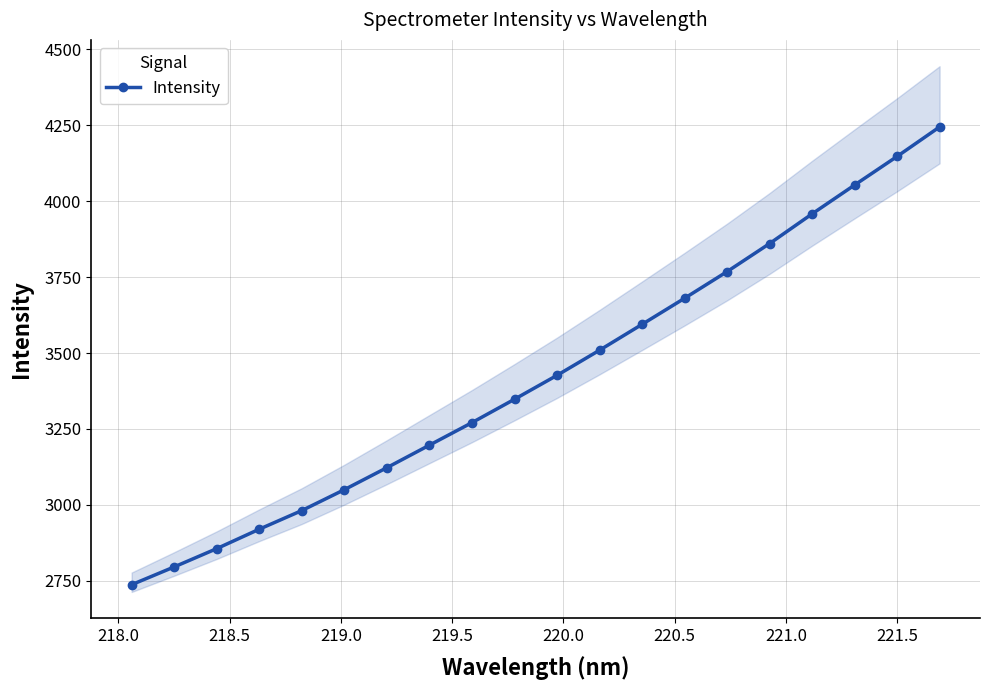

True or false: the data shows 4883.4 at 218.5.

False